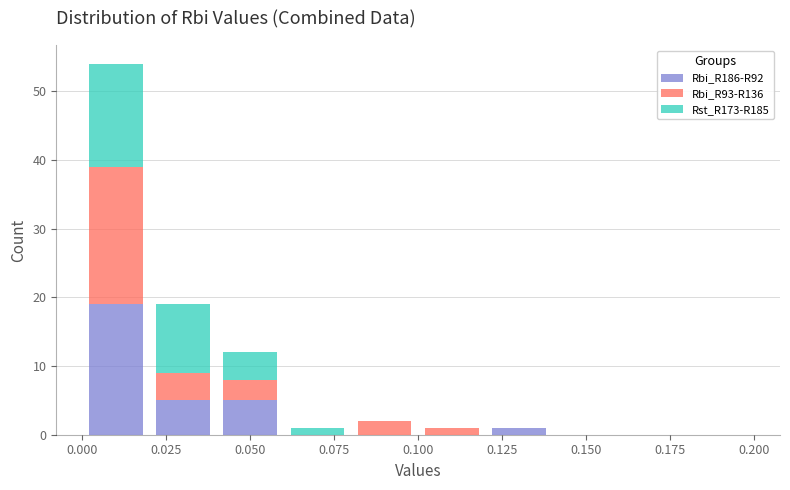

Which range on the x-axis has the tallest stacked bar (by total height)?

0.00 to 0.02